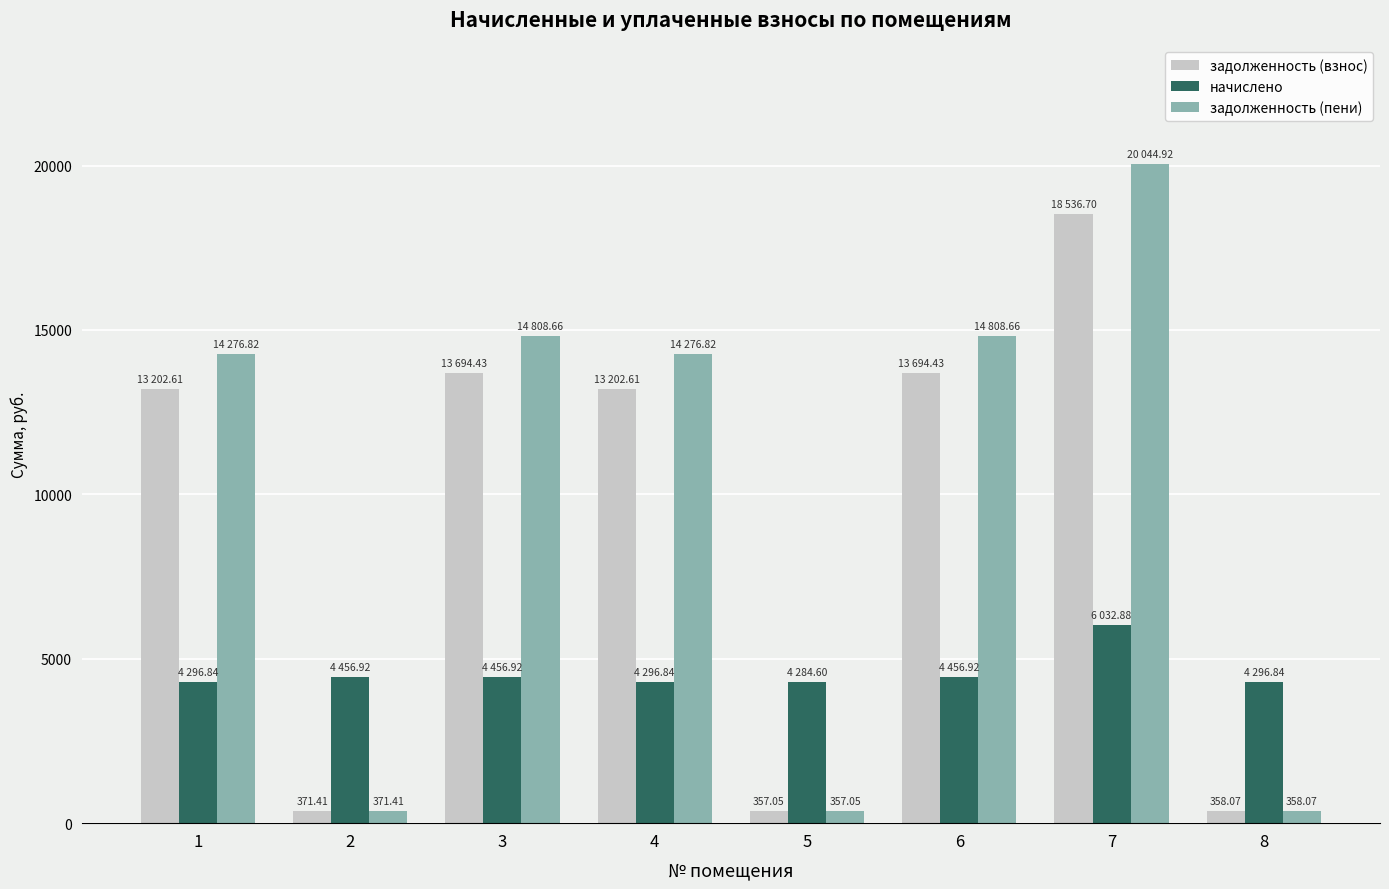

The задолженность (взнос) series shows 9528.8 at 7. True or false?

False